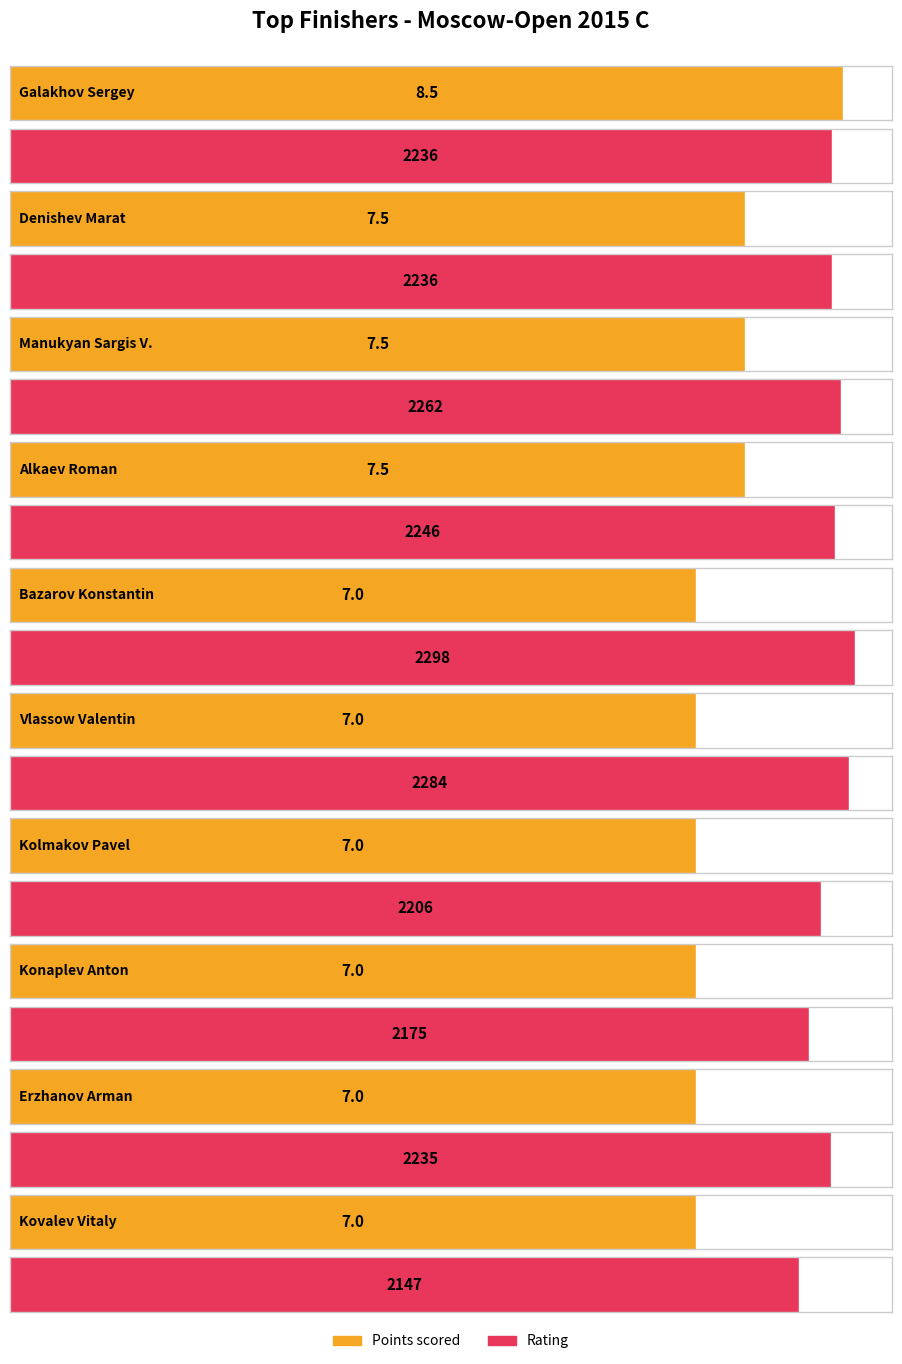

What is the sum of the Rating values at Erzhanov Arman and Alkaev Roman?

4481.0